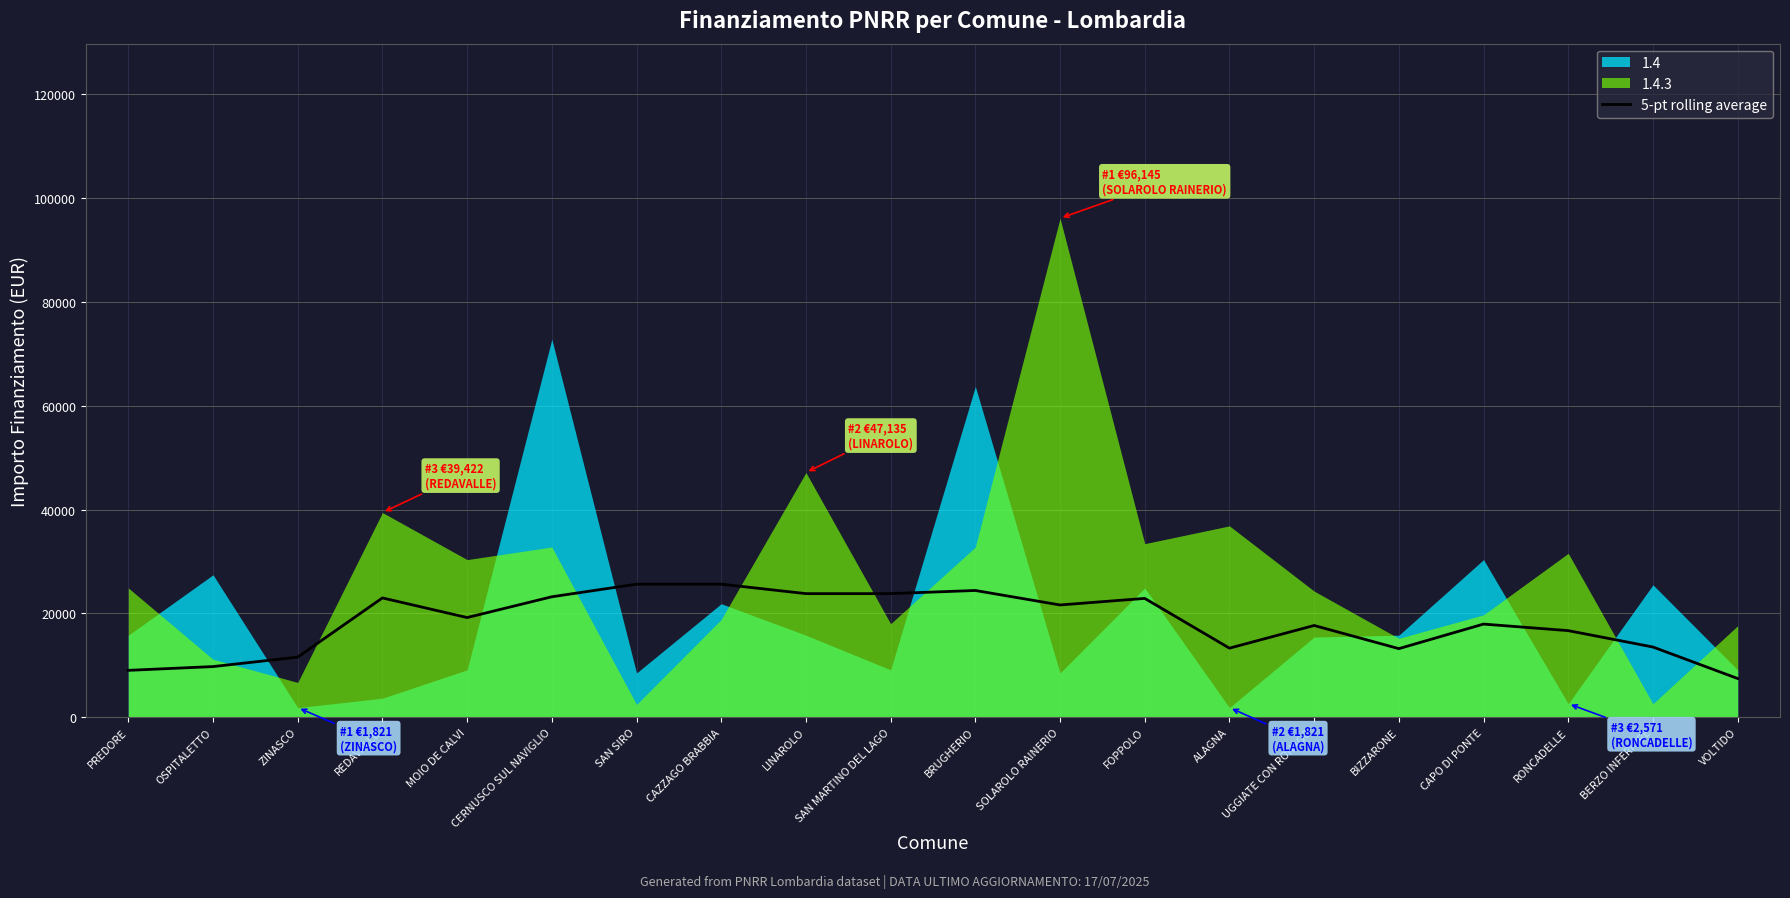

Is it true that 5-pt rolling average equals 13190.0 at BIZZARONE?

True